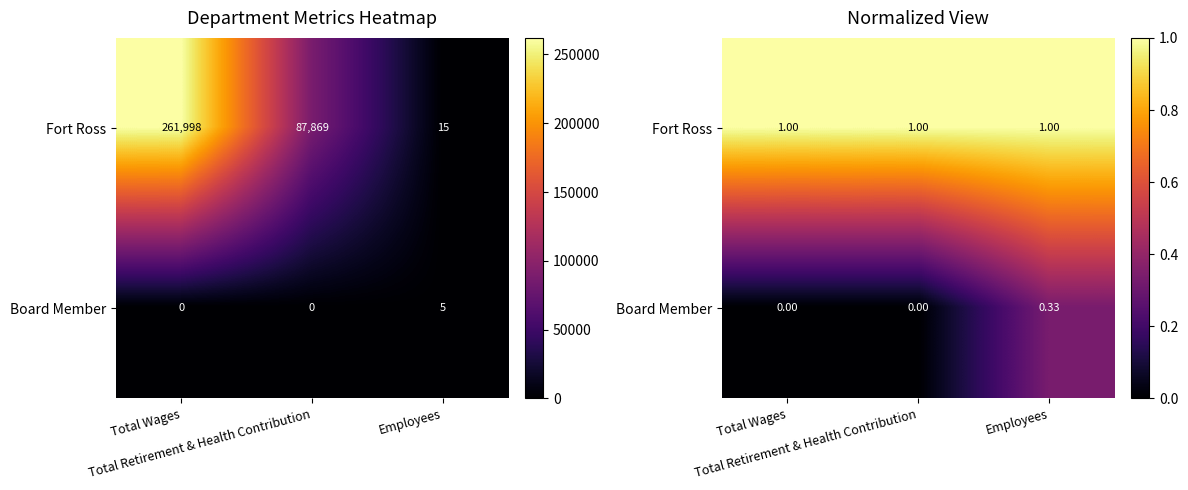

True or false: Fort Ross has a value of 1.5 at Total Wages.

False